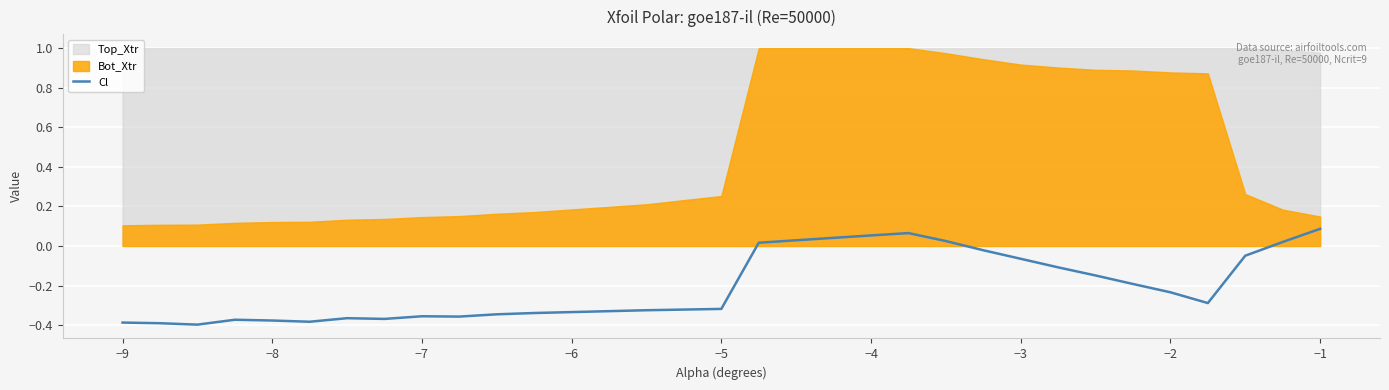

How many points are lower than both their immediate neighbors (excluding endpoints)?

5